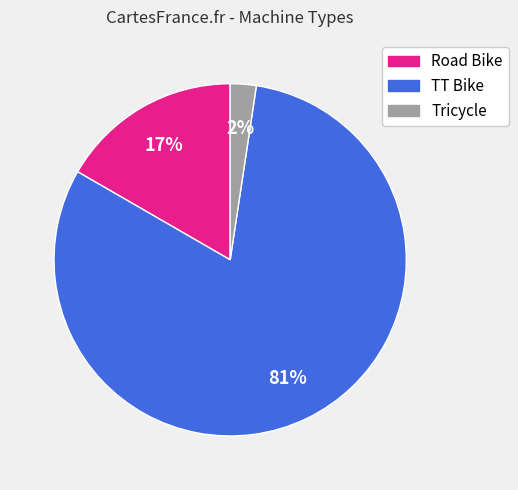

To the nearest percent, what percentage of the pie is TT Bike?

81%